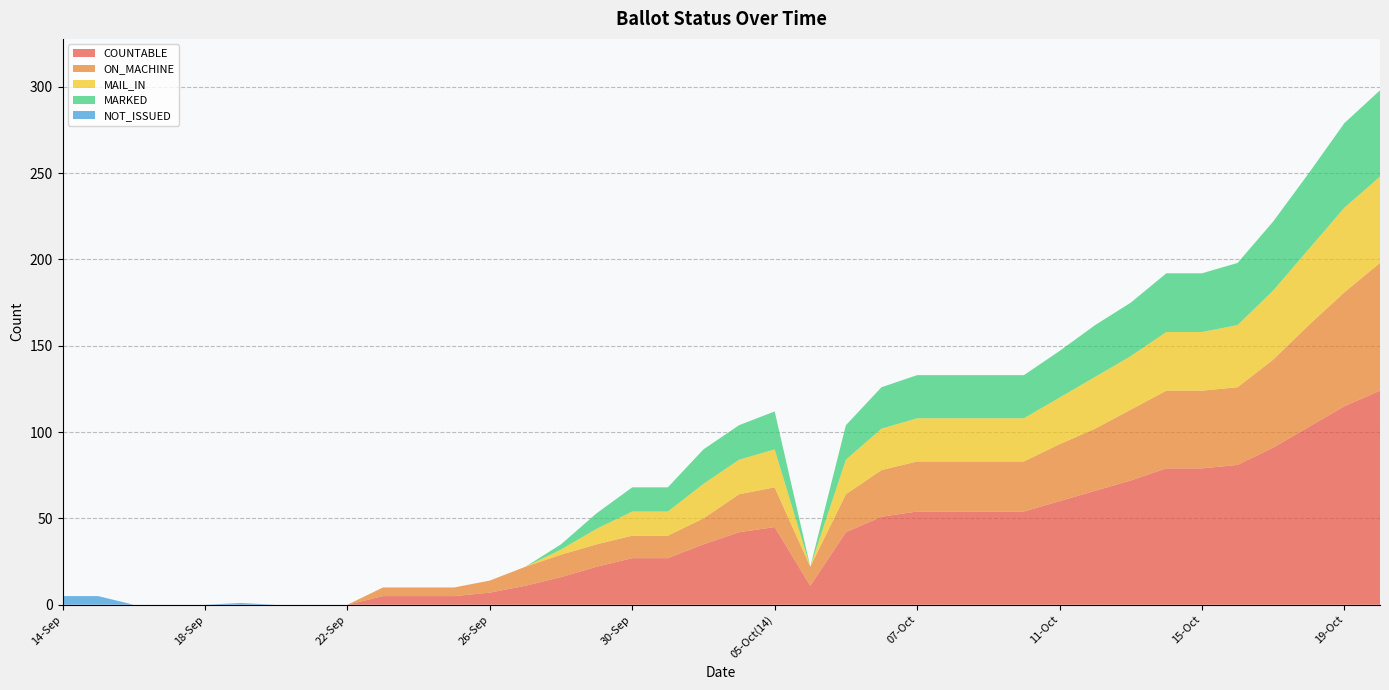

Reading left to right, what are all the values shown in this chart?

COUNTABLE: 0	0	0	0	0	0	0	0	0	5	5	5	7	11	16	22	27	27	35	42	45	11	42	51	54	54	54	54	60	66	72	79	79	81	91	103	115	124
ON_MACHINE: 0	0	0	0	0	0	0	0	0	5	5	5	7	11	13	13	13	13	15	22	23	11	22	27	29	29	29	29	33	36	41	45	45	45	51	59	66	74
MAIL_IN: 0	0	0	0	0	0	0	0	0	0	0	0	0	0	3	9	14	14	20	20	22	0	20	24	25	25	25	25	27	30	31	34	34	36	40	44	49	50
MARKED: 0	0	0	0	0	0	0	0	0	0	0	0	0	0	3	9	14	14	20	20	22	0	20	24	25	25	25	25	27	30	31	34	34	36	40	44	49	50
NOT_ISSUED: 5	5	0	0	0	1	0	0	0	0	0	0	0	0	0	0	0	0	0	0	0	0	0	0	0	0	0	0	0	0	0	0	0	0	0	0	0	0